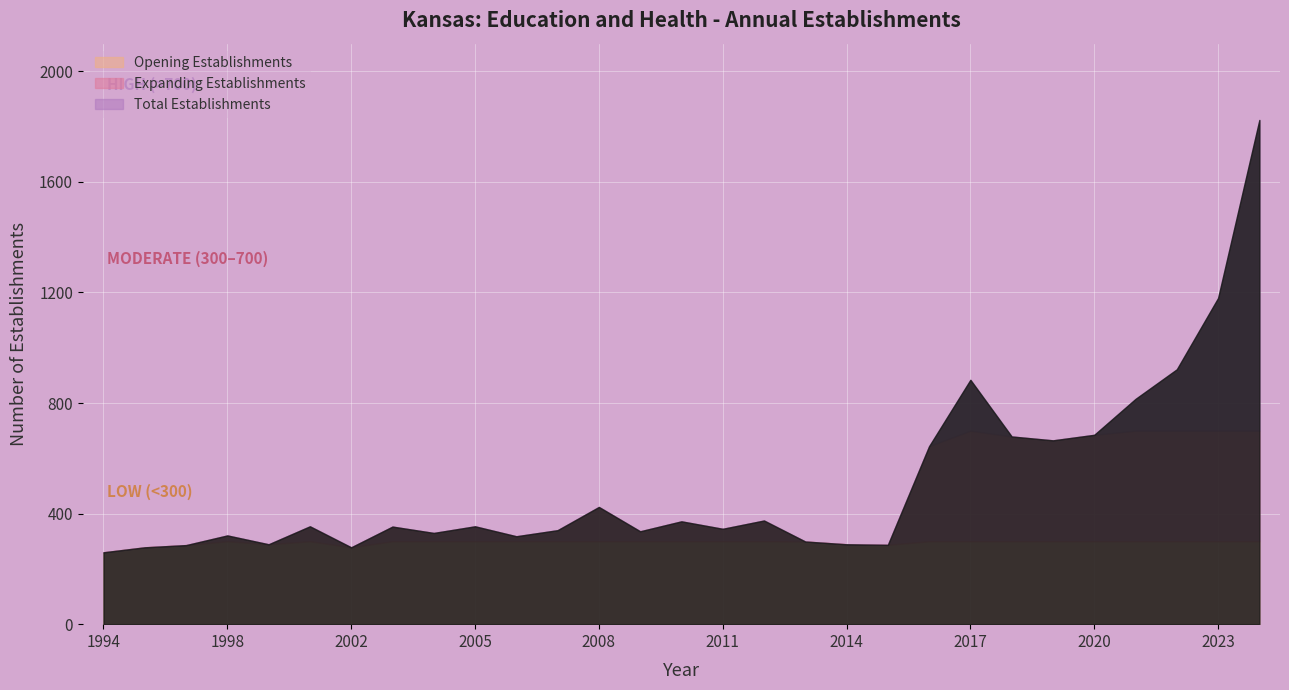

How many data points does each series have?

29